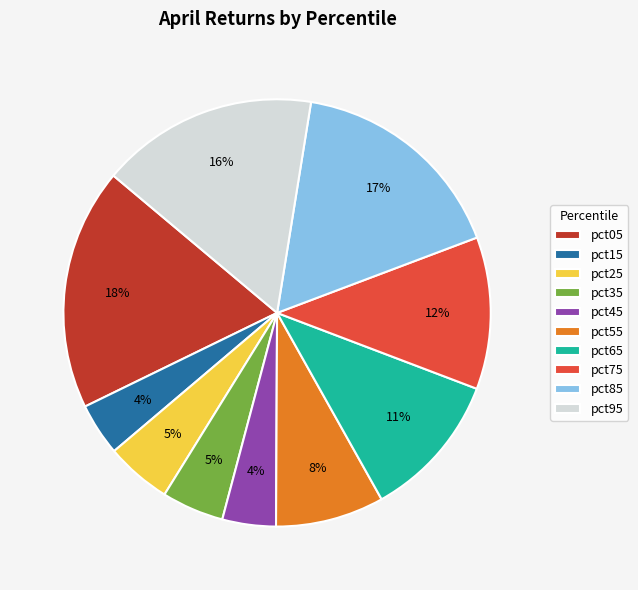

Does any single category account for the majority?

No